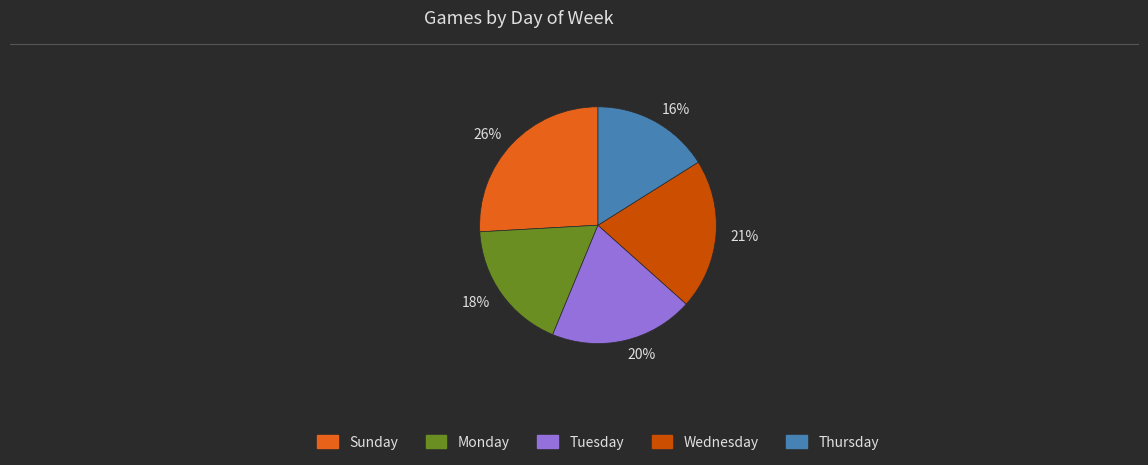

Does any single category account for the majority?

No